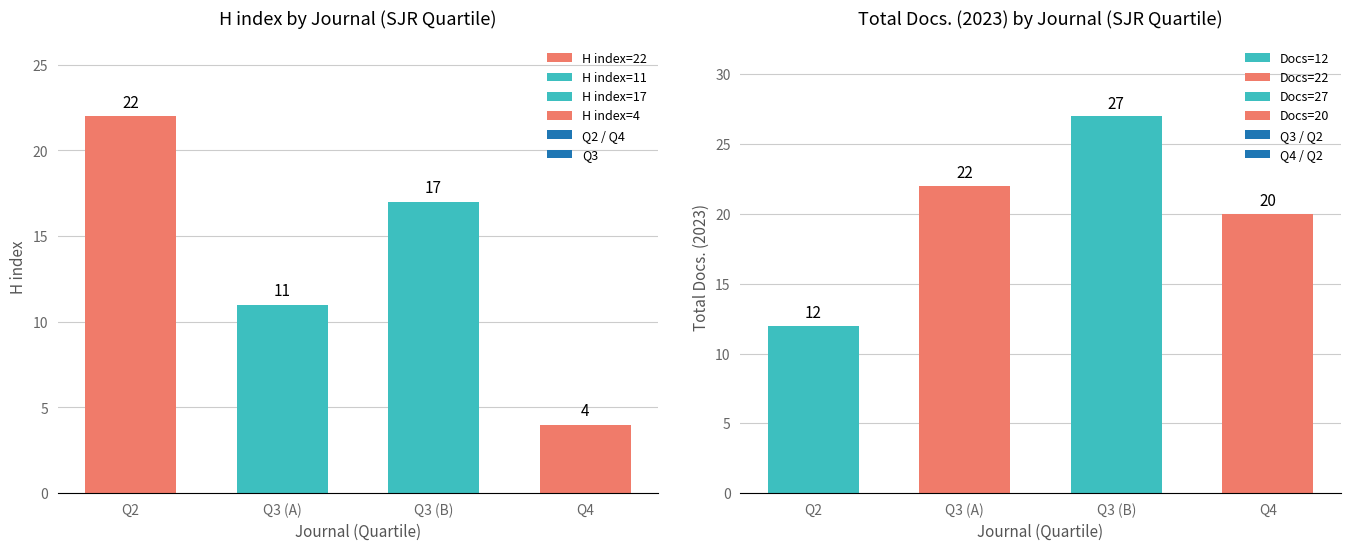

Reading right to left, list all the values displayed in this chart.

H index: 4	17	11	22
Total Docs. (2023): 20	27	22	12